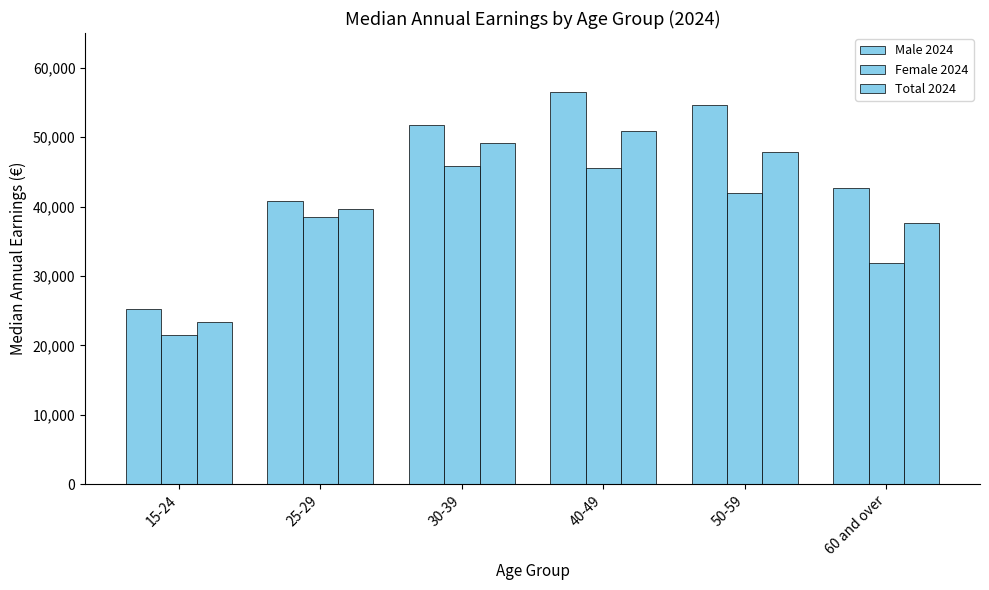

What is the total value across all series at 40-49?

152851